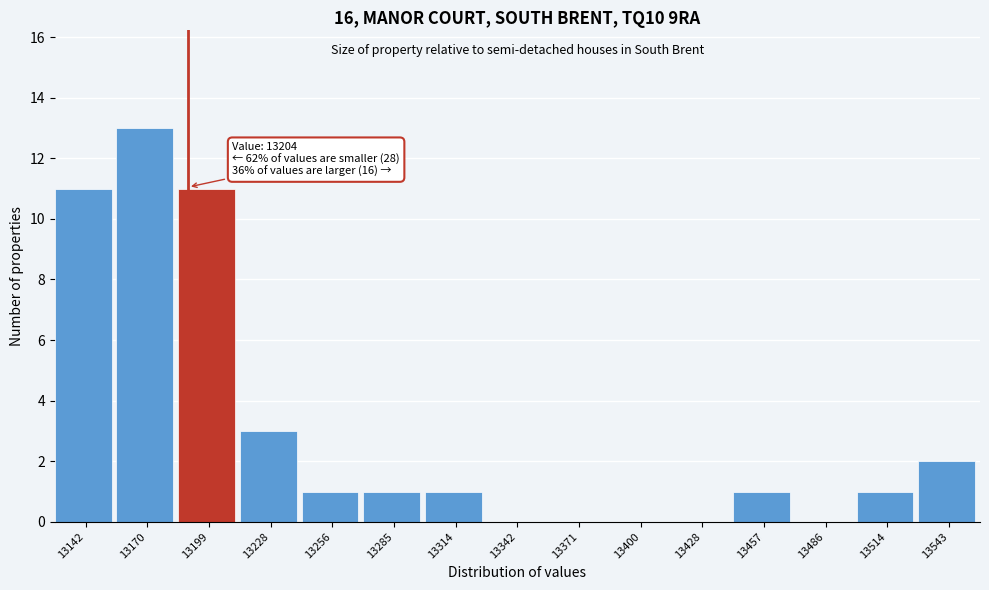

Reading left to right, list all the values displayed in this chart.

13142=11	13170=13	13199=11	13228=3	13256=1	13285=1	13314=1	13342=0	13371=0	13400=0	13428=0	13457=1	13486=0	13514=1	13543=2